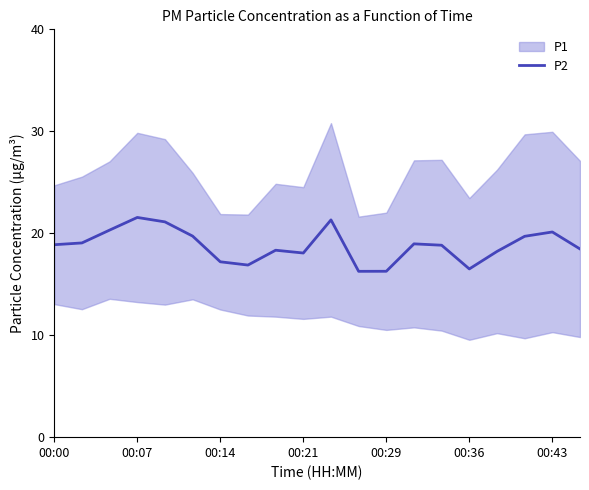

Between 13 and 7, which is larger?

13